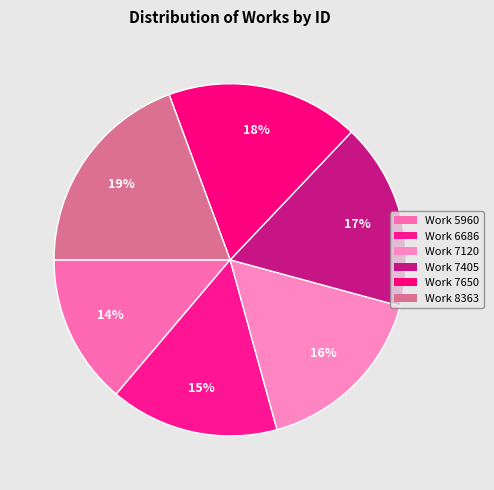

To the nearest percent, what is the combined percentage of Work 7650 and Work 5960?

32%